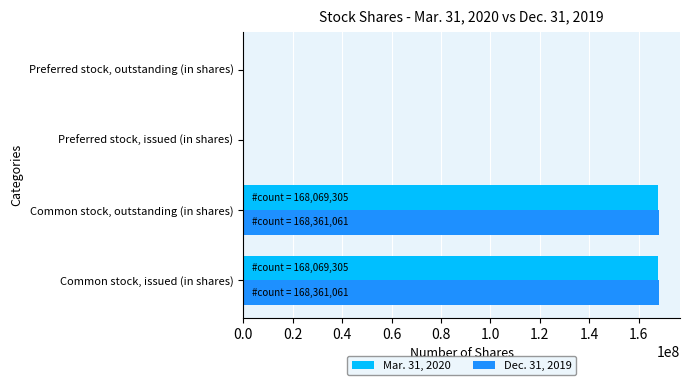

How many series are shown in this chart?

2